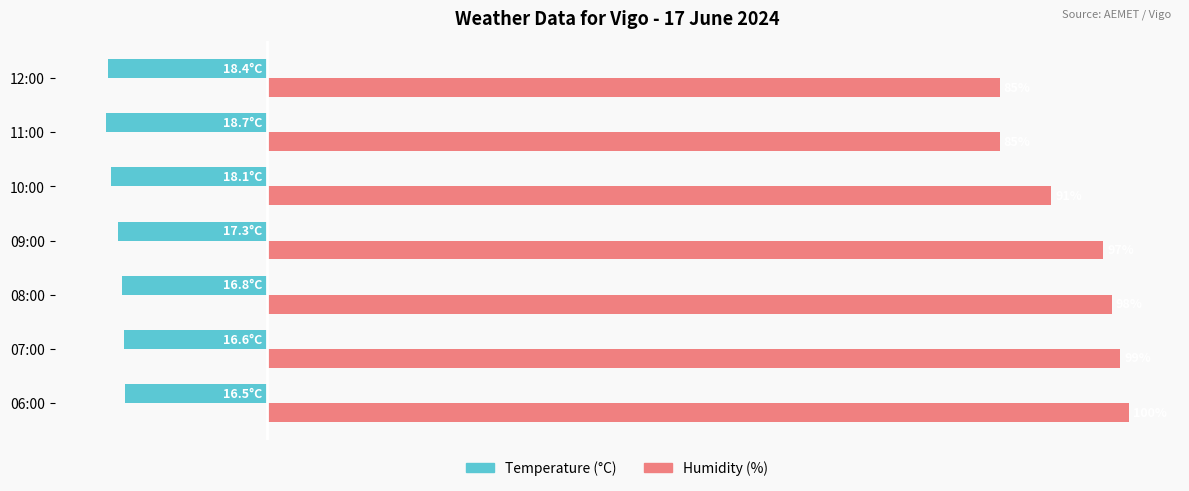

Which series has the largest range (max minus min)?

Humidity (%)